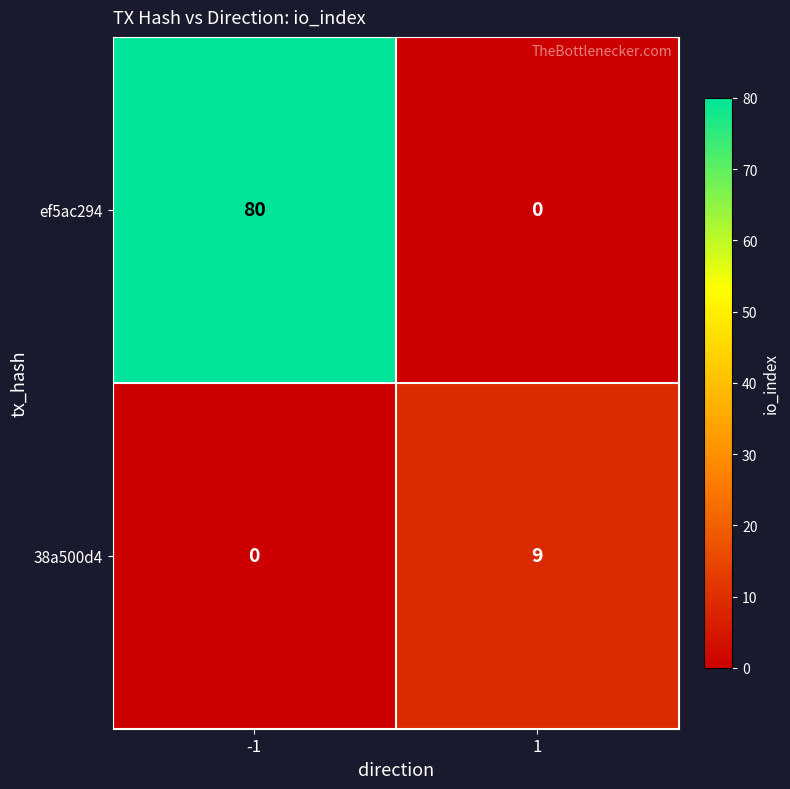

At how many categories does at least one series exceed 18?

1